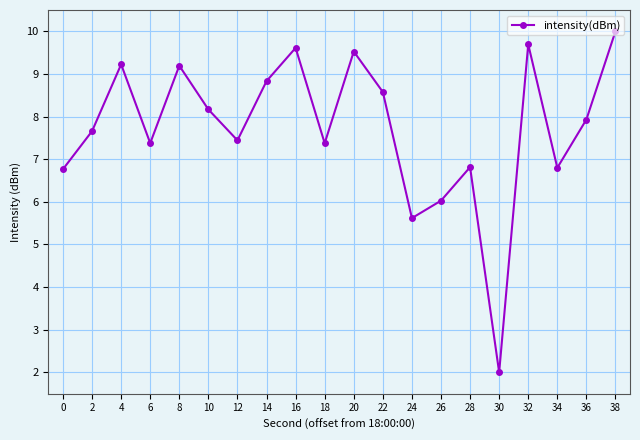

Is it true that the value at 20 is 2.9?

False